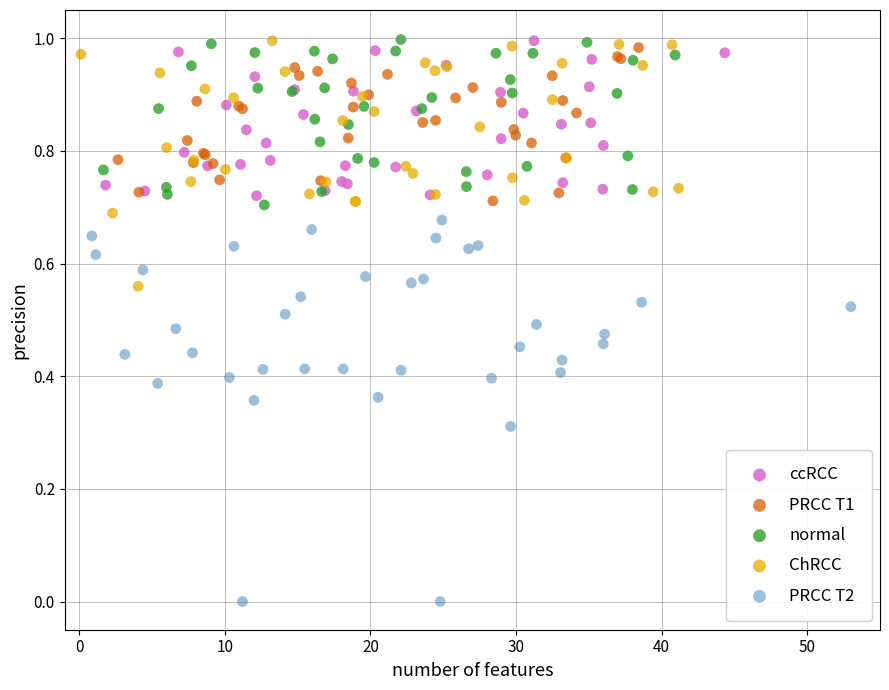

Which series has the largest Y range (max minus min)?

PRCC T2